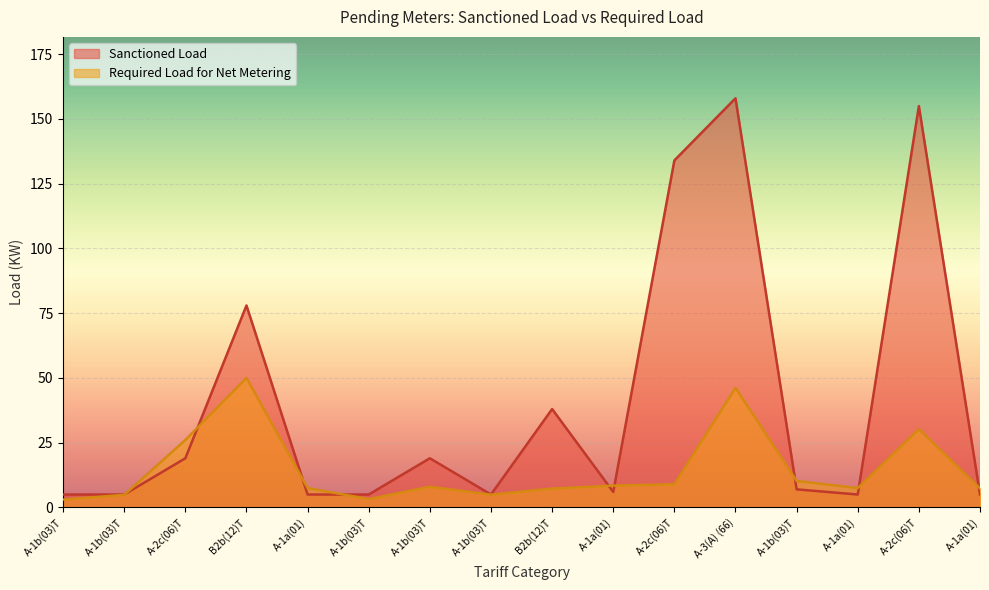

What is the difference between the maximum and minimum values in the Sanctioned Load series?

153.0